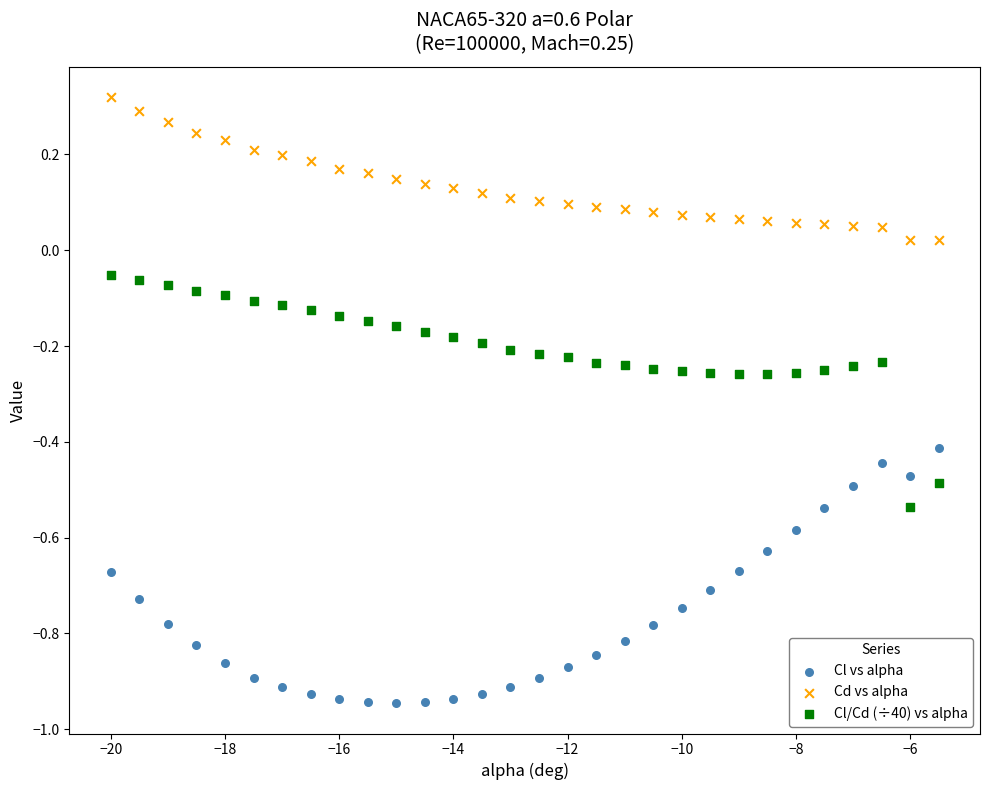

Which series has the largest Y range (max minus min)?

Cl vs alpha